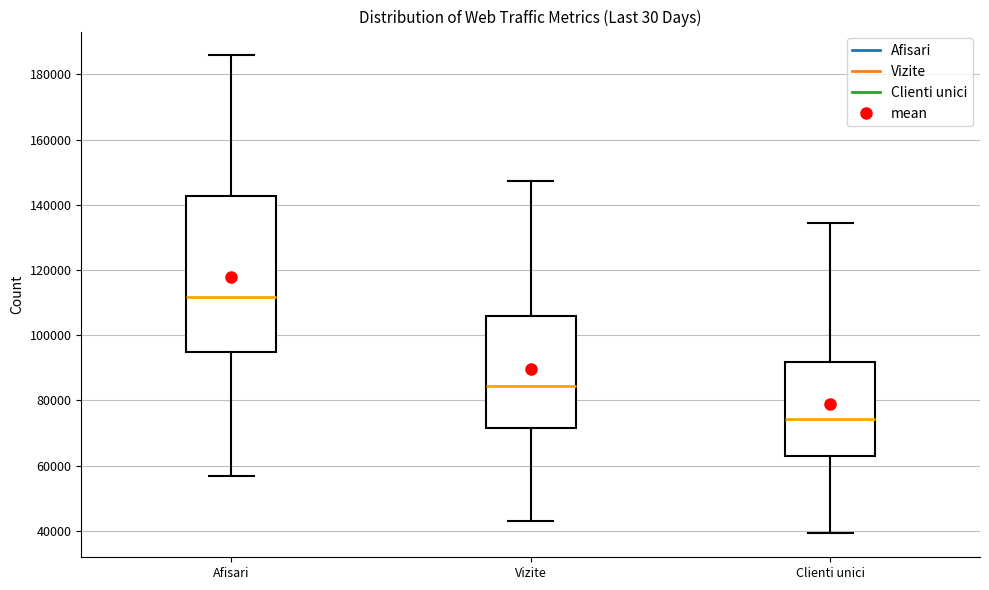

Where does the lower whisker of the box for Clienti unici end on the y-axis? The values are not printed on the chart, so give them approximately, as read against the axis.

40000